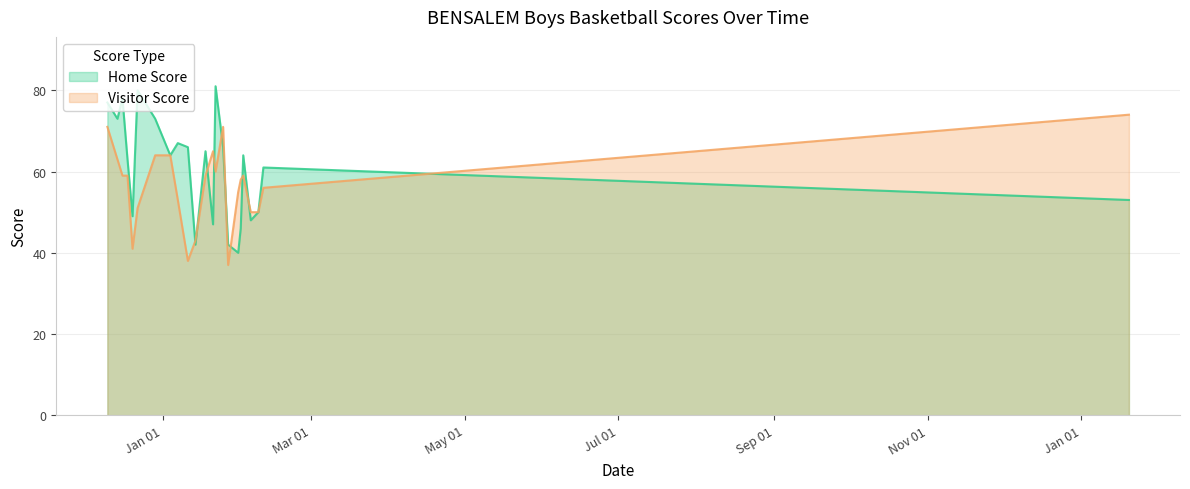

What is the sum of all Visitor Score values?

1300